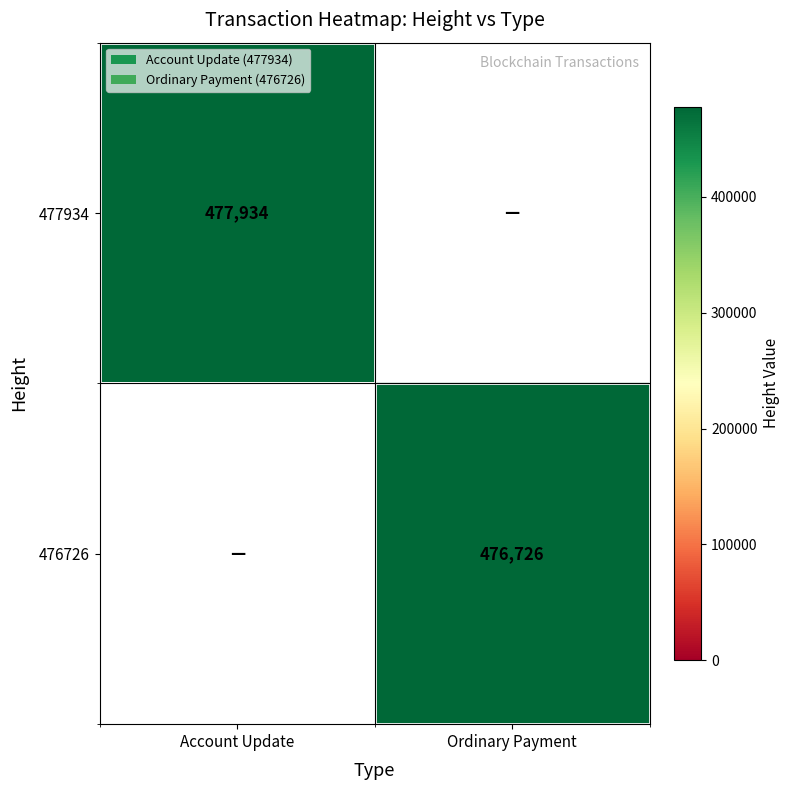

The 476726 series shows 476726 at Ordinary Payment. True or false?

True